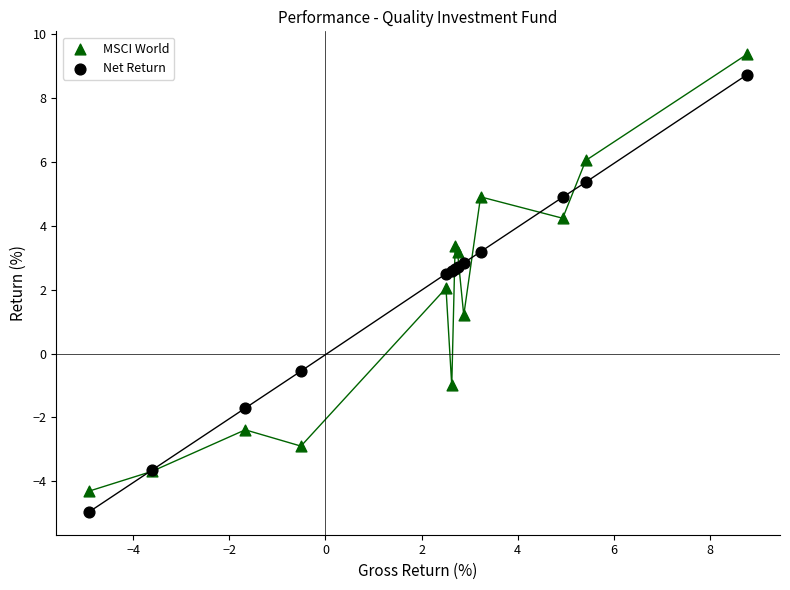

In the Net Return series, what Y value is closest to 1?

2.5